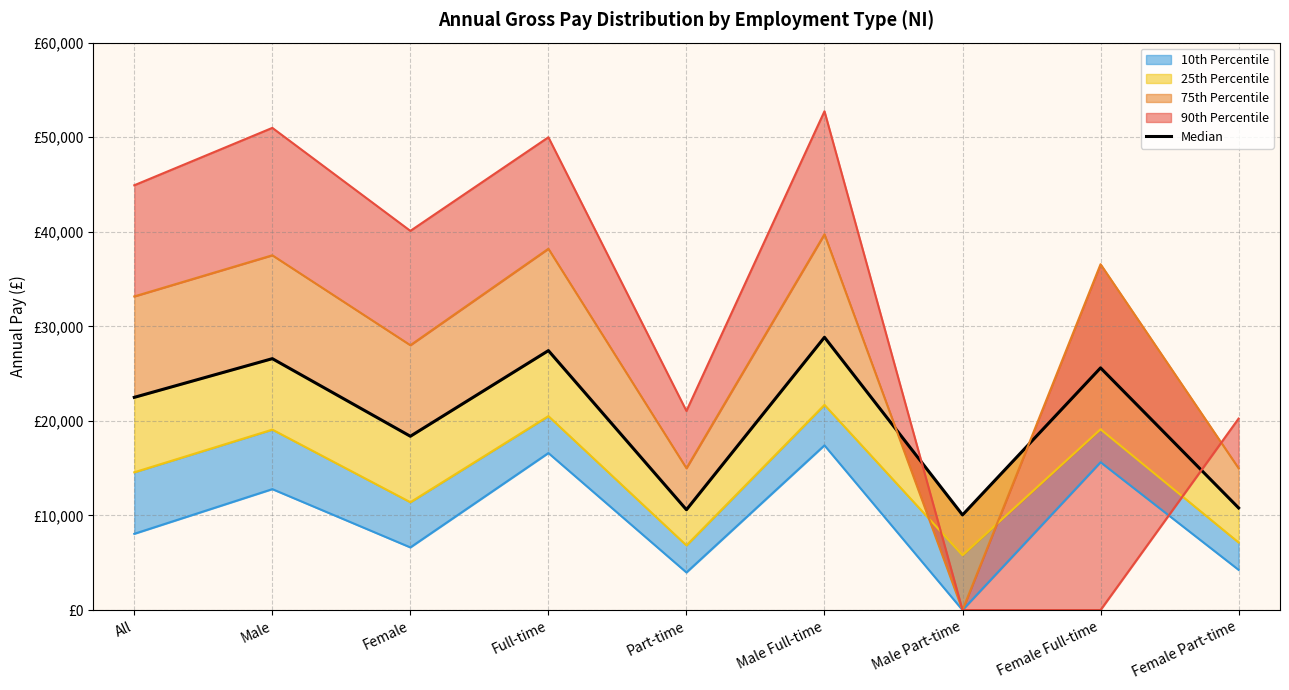

Which category has the lowest value across all series?

Male Part-time